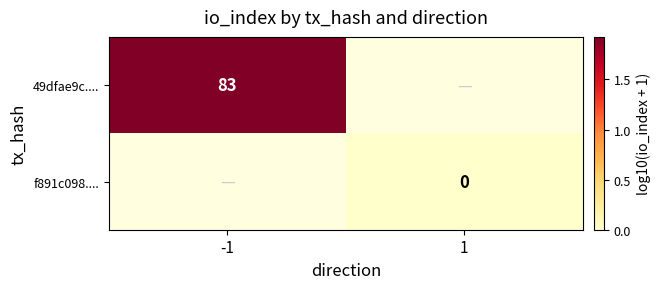

At how many categories does at least one series exceed 1?

1